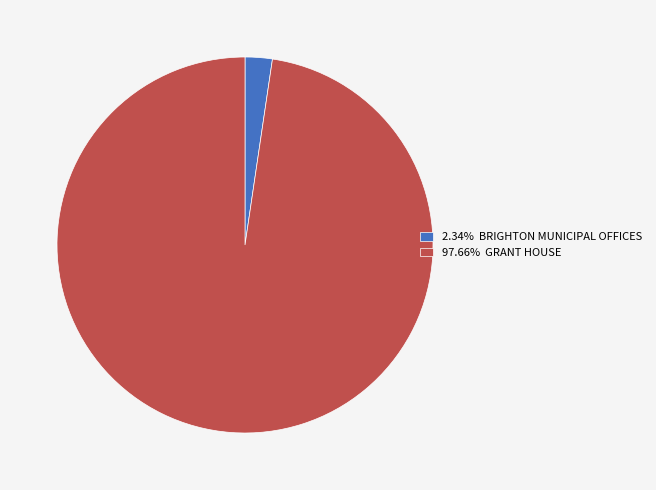

Approximately how many times larger is the value at 97.66% GRANT HOUSE compared to 2.34% BRIGHTON MUNICIPAL OFFICES?

41.8